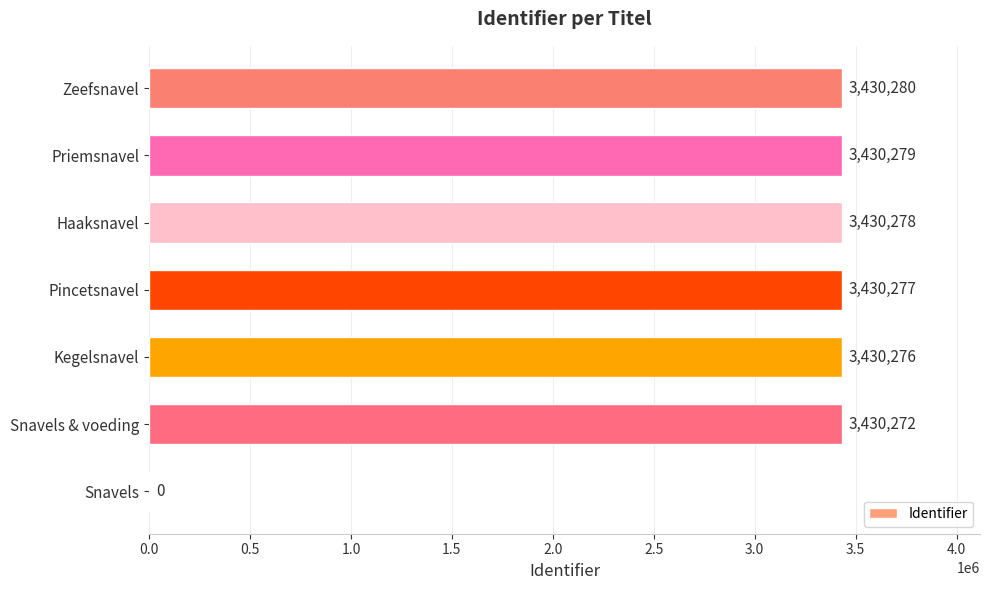

What is the change in value from Snavels & voeding to Priemsnavel?

+7